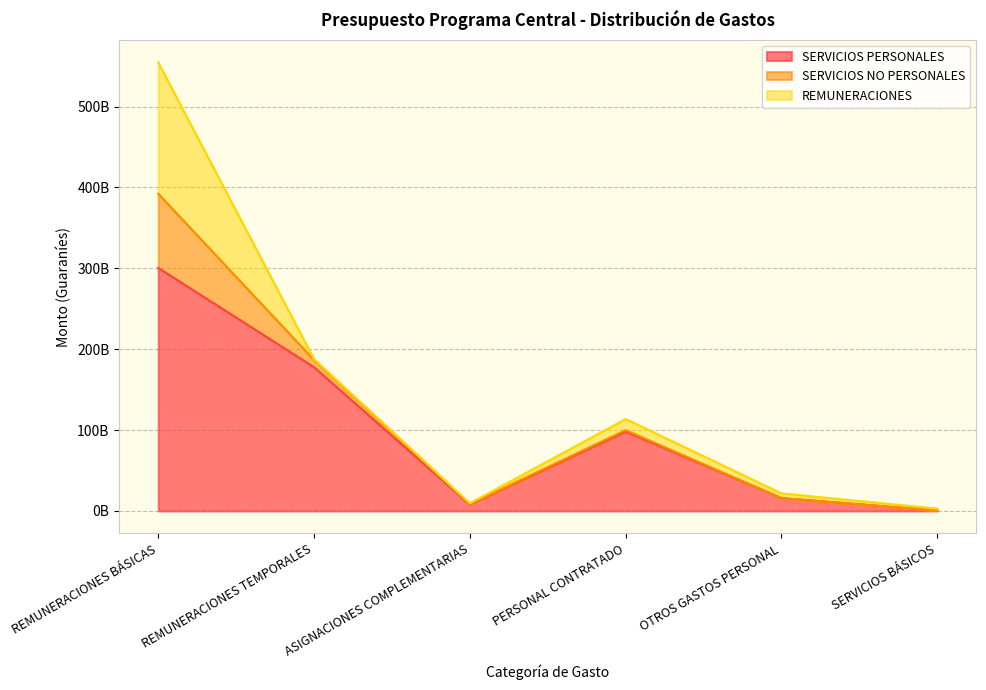

Reading left to right, transcribe all the data shown in this chart.

SERVICIOS PERSONALES: 300503624325	177789790815	8130171712	98216446041	15914382423	452833334
SERVICIOS NO PERSONALES: 91832548640	8911846508	500000000	1696968000	0	0
REMUNERACIONES: 162308853060	1020000000	784800000	13676137755	5766079228	2364092484